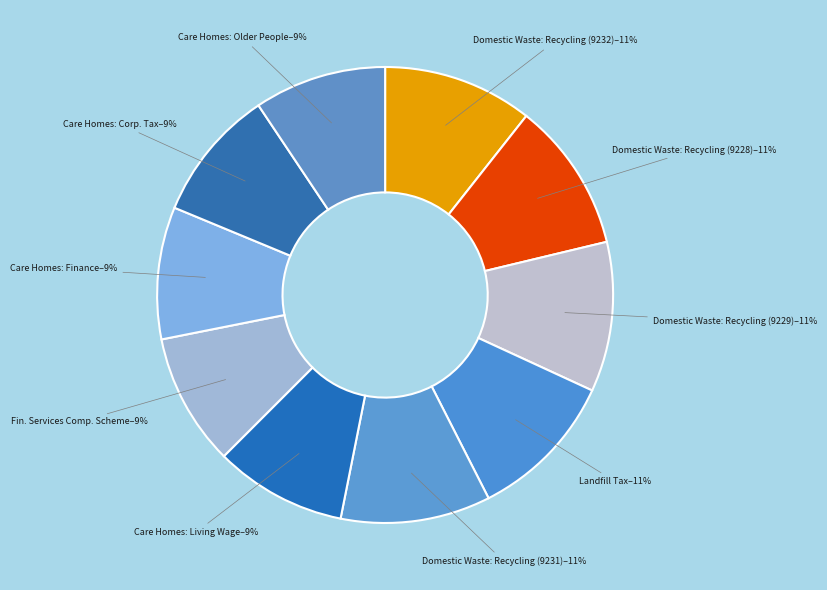

To the nearest percent, what is the difference between the largest and smallest slice percentages?

1%